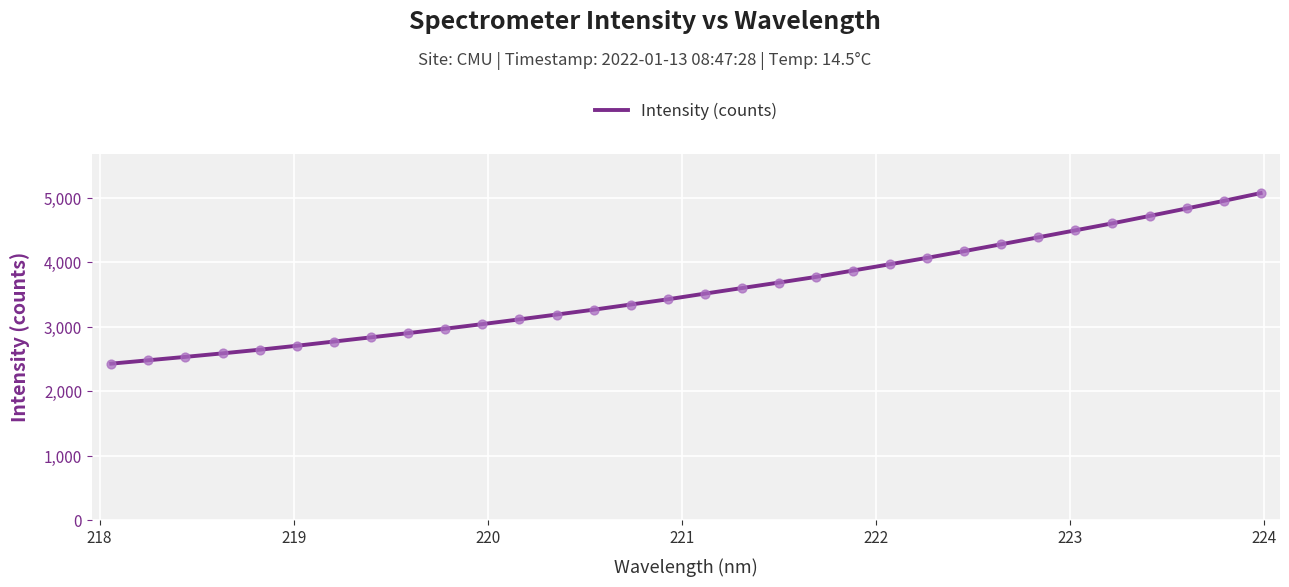

What is the difference between the maximum and minimum values?

2644.1